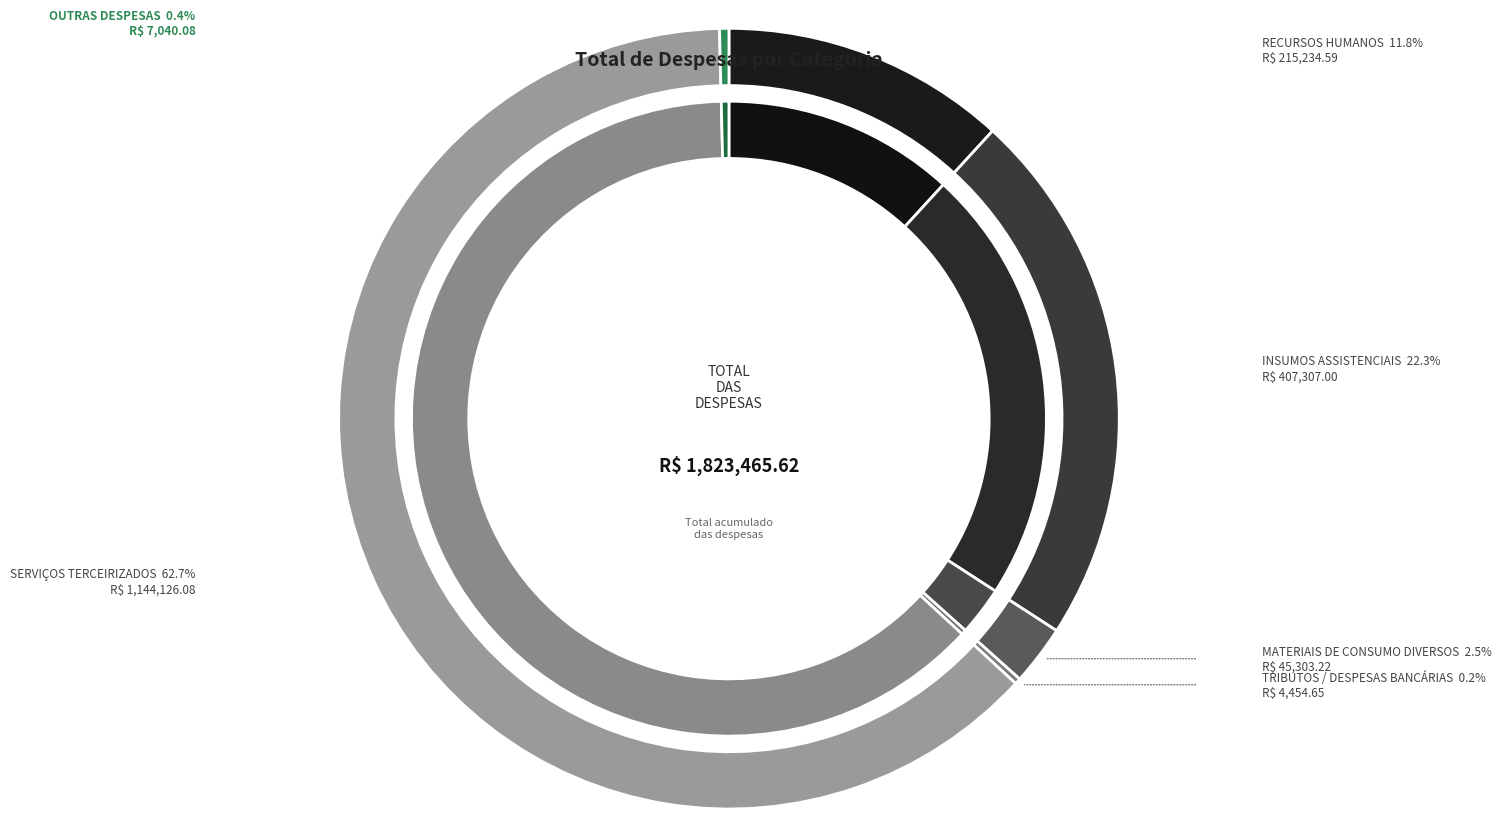

True or false: INSUMOS ASSISTENCIAIS accounts for 22% of the total.

True